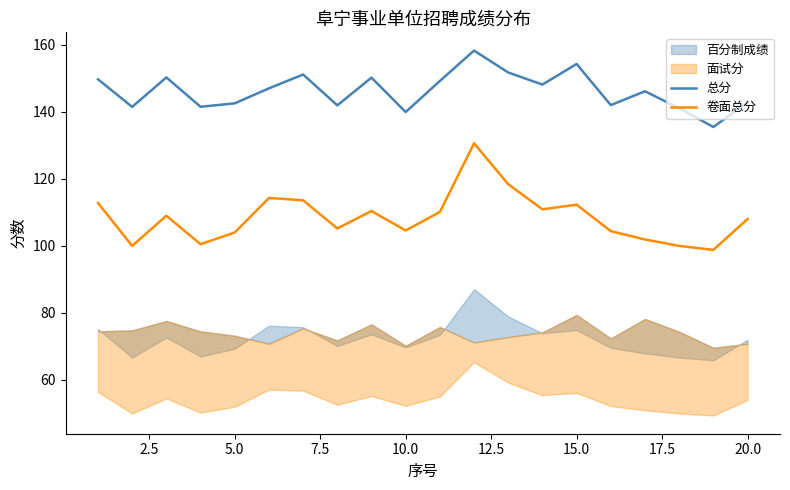

The 总分 series shows 203.1 at 5.0. True or false?

False